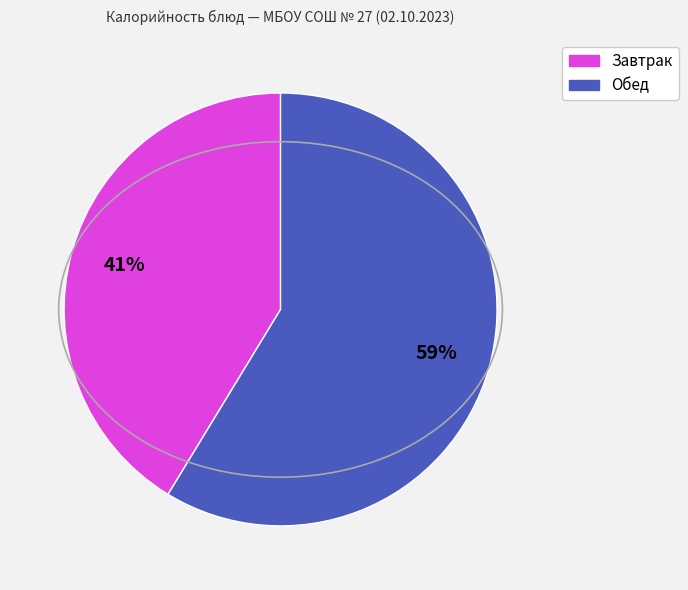

Does any single category account for the majority?

Yes